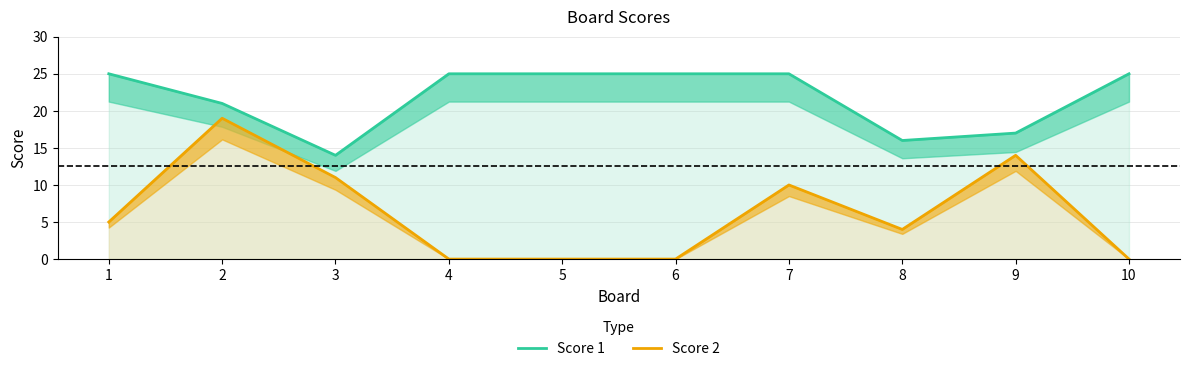

How many interior local valleys does the Score 1 series have?

2